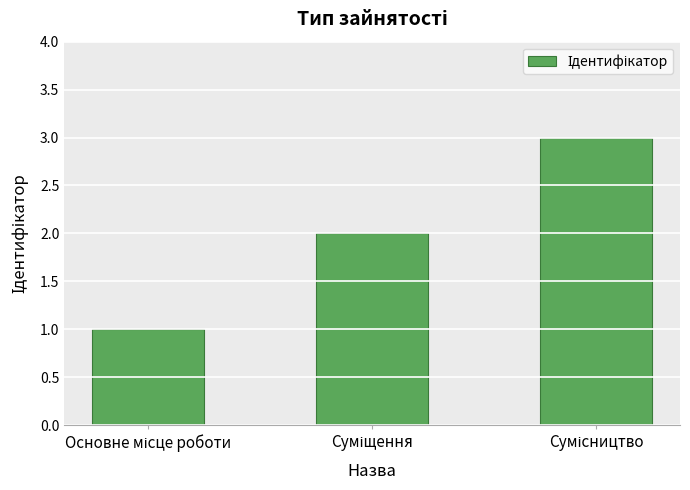

What is the value of the 3rd bar from the left?

3